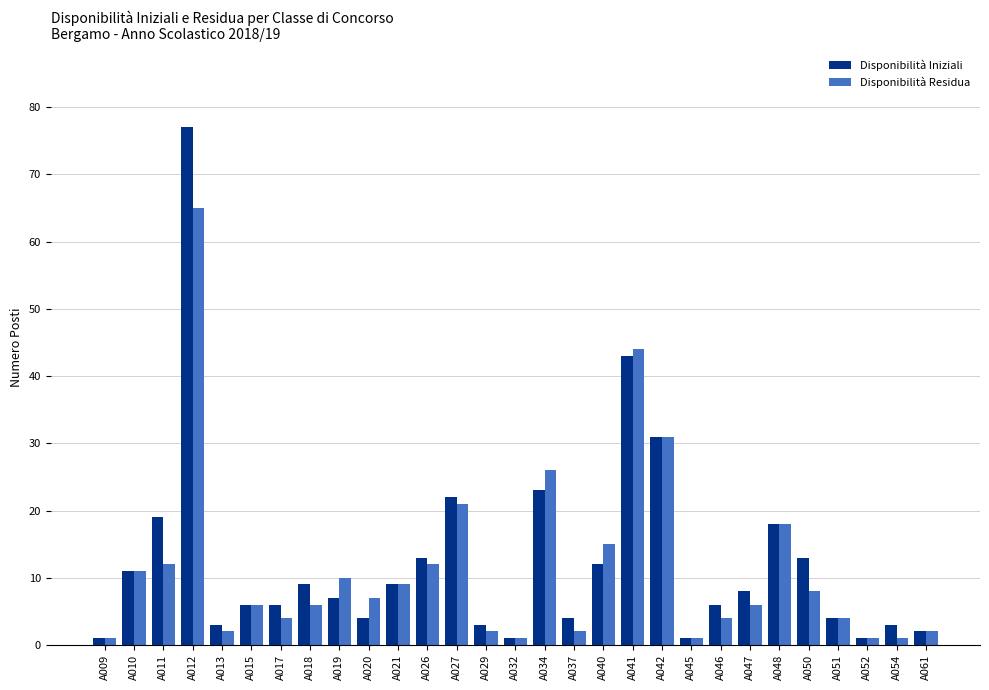

What is the approximate value of Disponibilità Residua at A011, to the nearest 5?

10